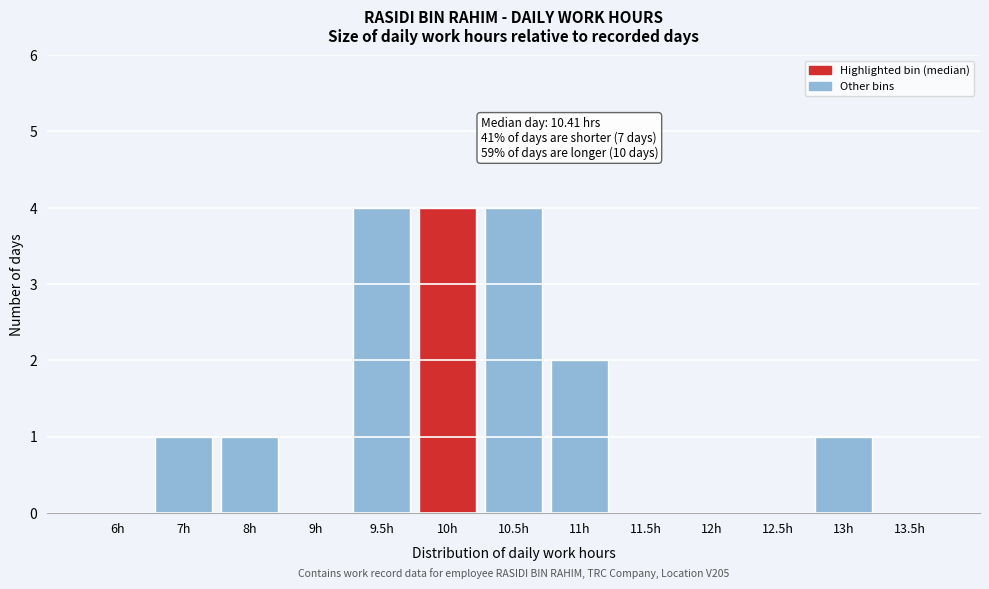

Reading left to right, transcribe all the data shown in this chart.

6h=0	7h=1	8h=1	9h=0	9.5h=4	10h=4	10.5h=4	11h=2	11.5h=0	12h=0	12.5h=0	13h=1	13.5h=0